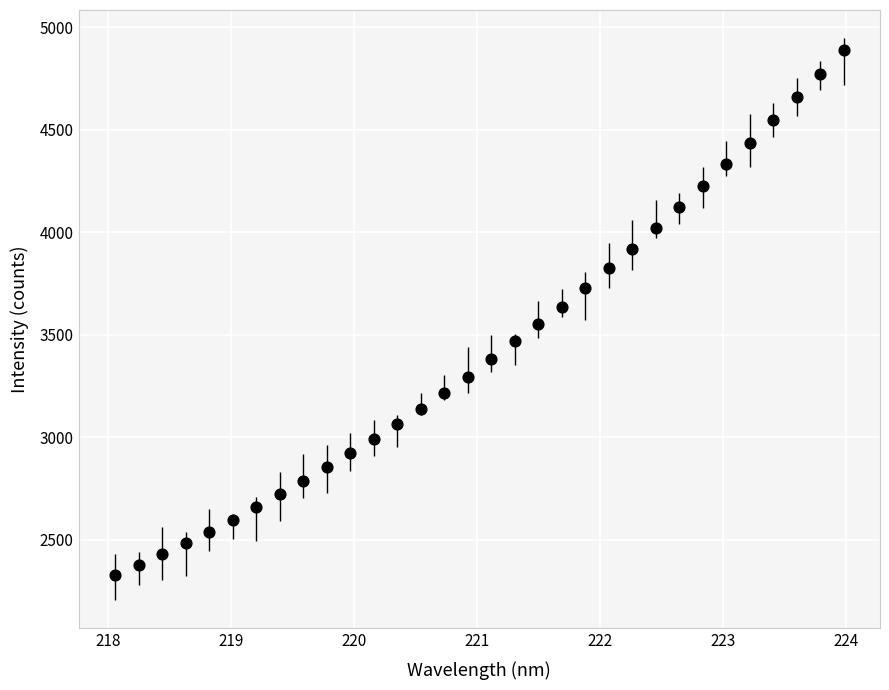

How many points are shown in the scatter plot?

32